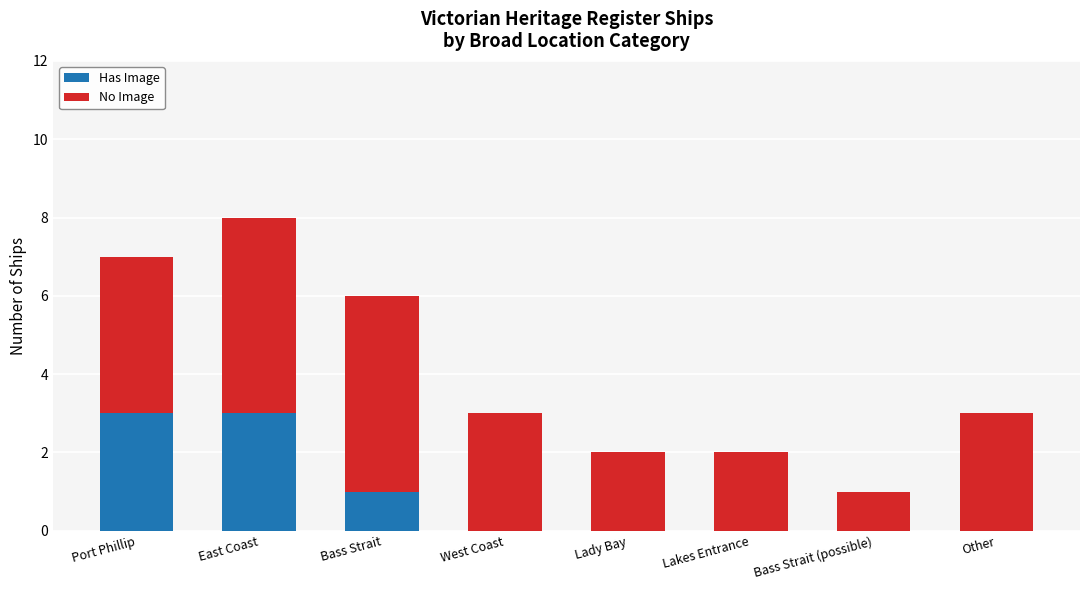

What is the total value across all series at West Coast?

3